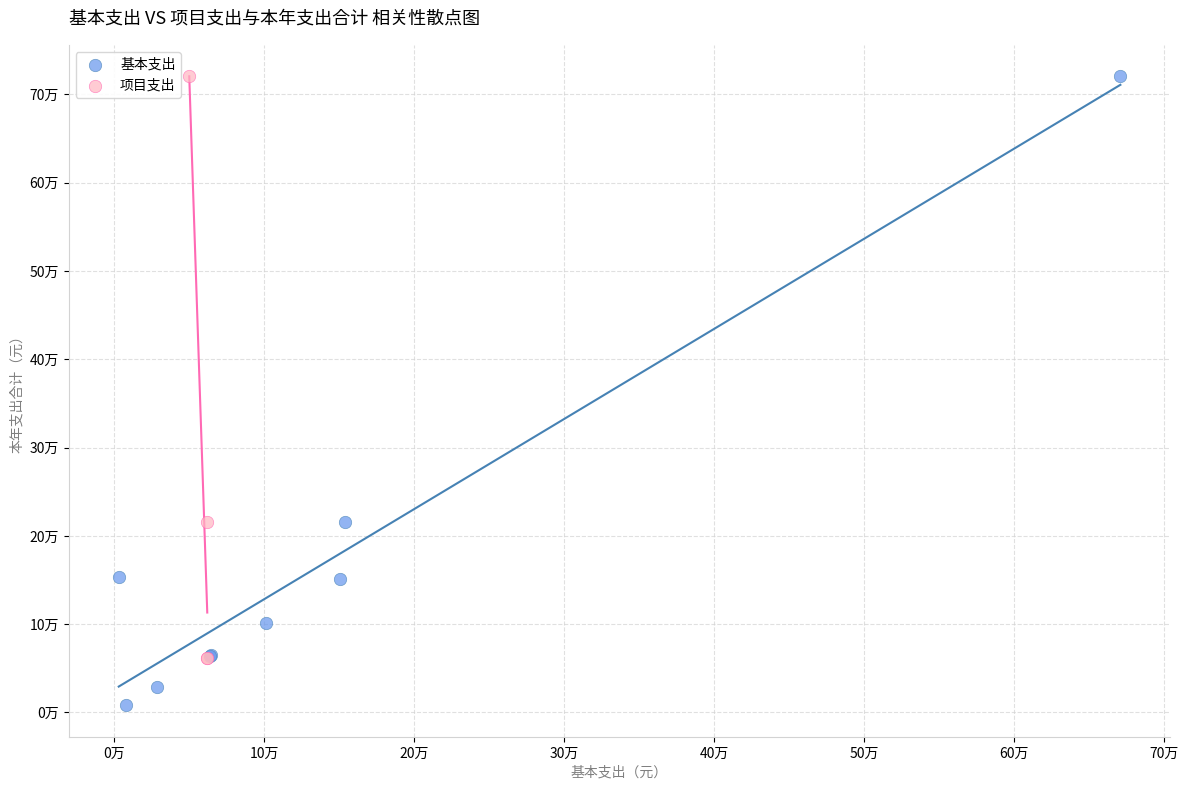

Which series has the widest spread of Y values?

基本支出